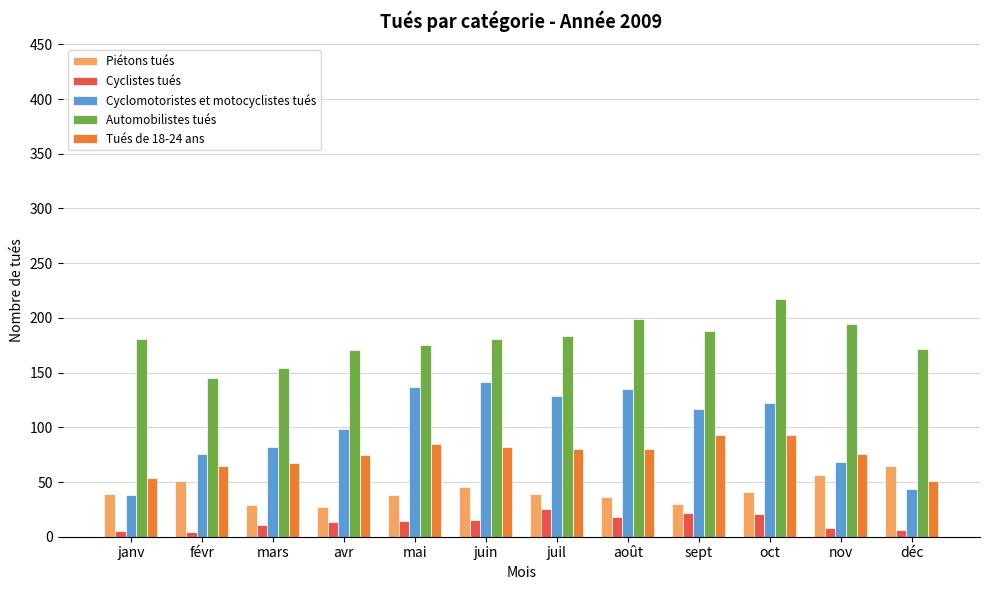

What is the difference between the second highest and minimum values in the Automobilistes tués series?

54